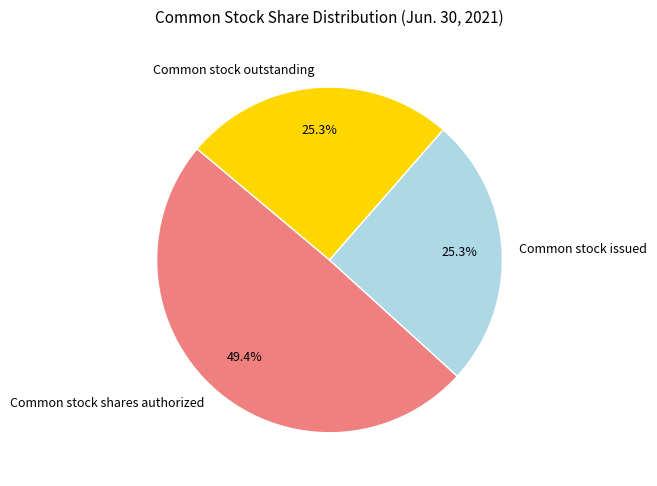

Does any single category account for the majority?

No